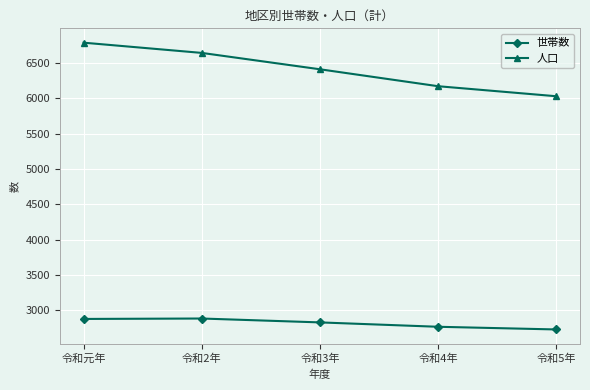

True or false: 世帯数 and 人口 cross at least once.

False